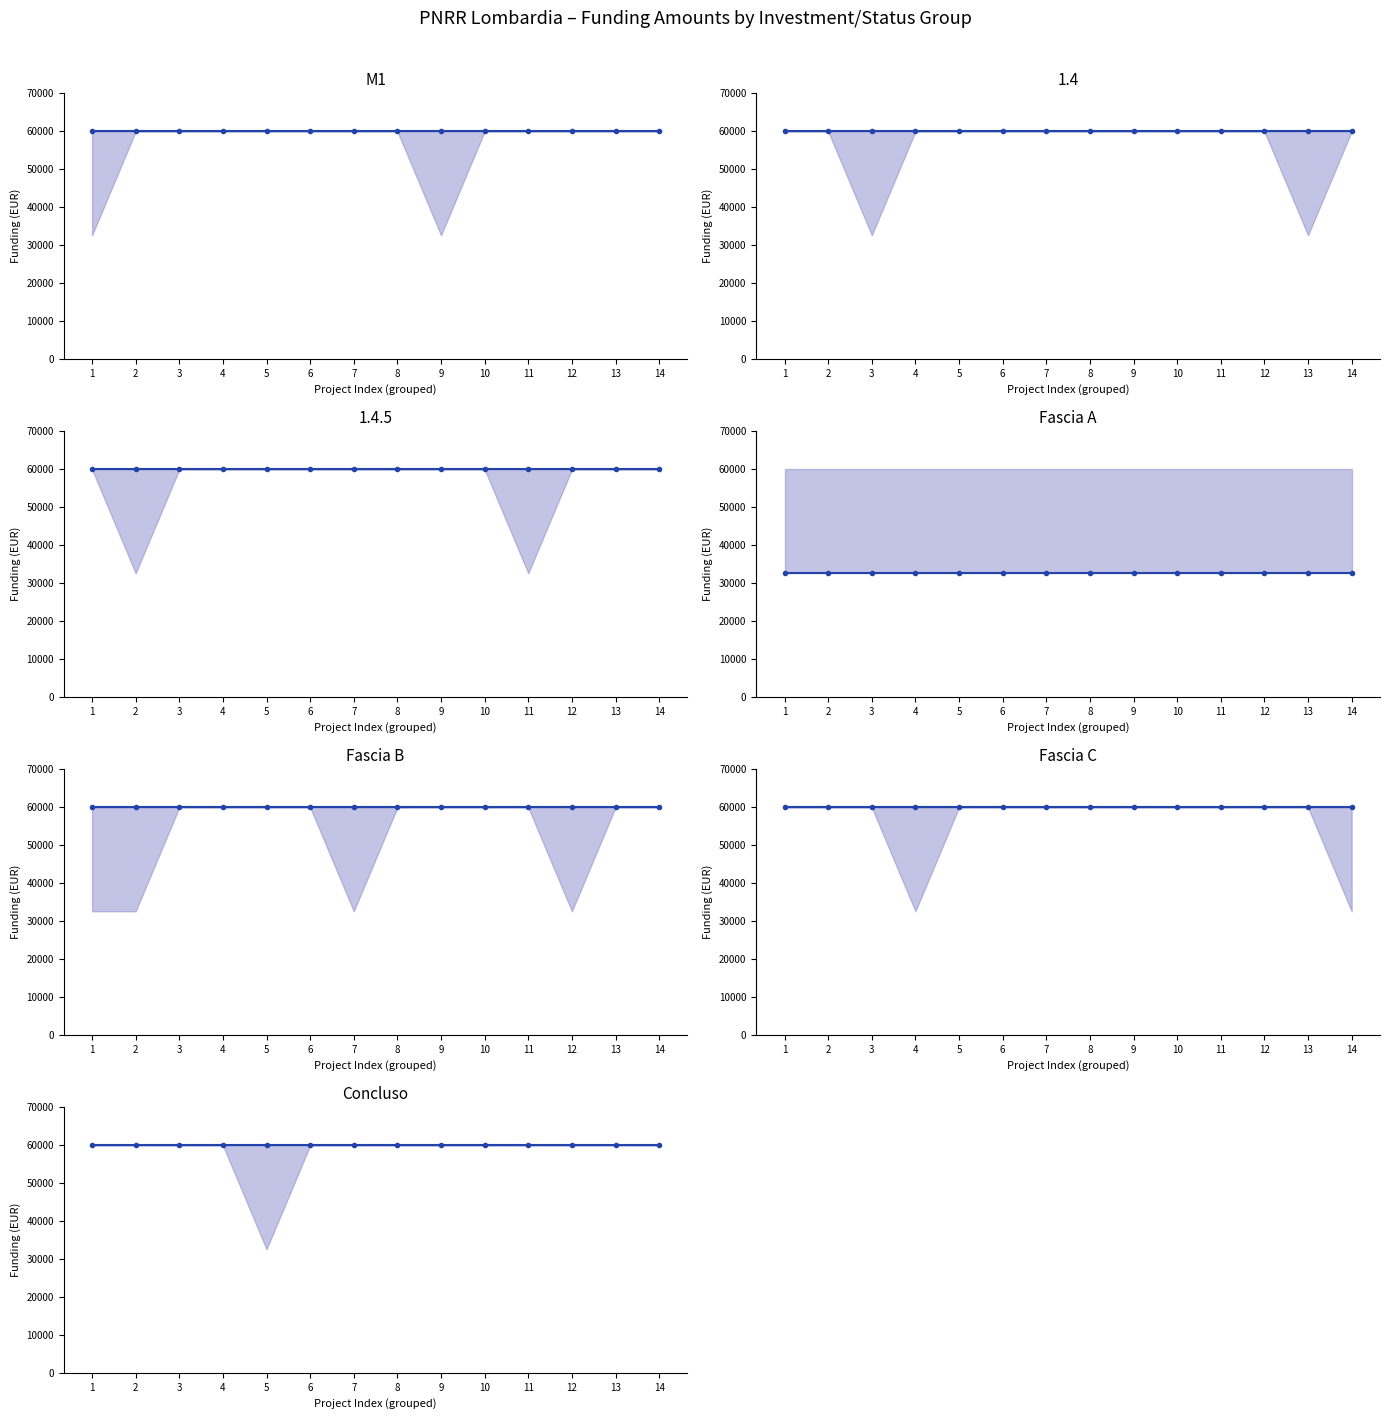

Reading left to right, extract all data points from this chart.

mean: 0=59966	1=59966	2=59966	3=59966	4=59966	5=59966	6=59966	7=59966	8=59966	9=59966	10=59966	11=59966	12=59966	13=59966
upper: 0=59966	1=59966	2=59966	3=59966	4=59966	5=59966	6=59966	7=59966	8=59966	9=59966	10=59966	11=59966	12=59966	13=59966
lower: 0=32589	1=59966	2=59966	3=59966	4=59966	5=59966	6=59966	7=59966	8=59966	9=32589	10=59966	11=59966	12=59966	13=59966